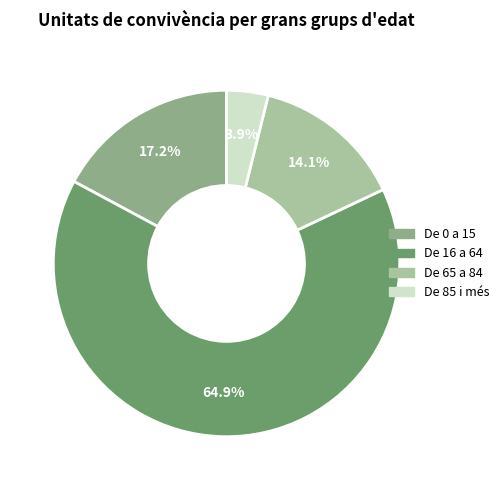

Rank the categories by value from highest to lowest.

De 16 a 64, De 0 a 15, De 65 a 84, De 85 i més